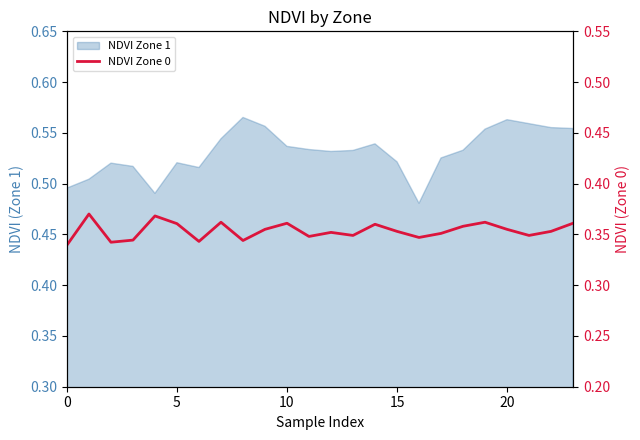

What is the label of the 7th point from the right?

17